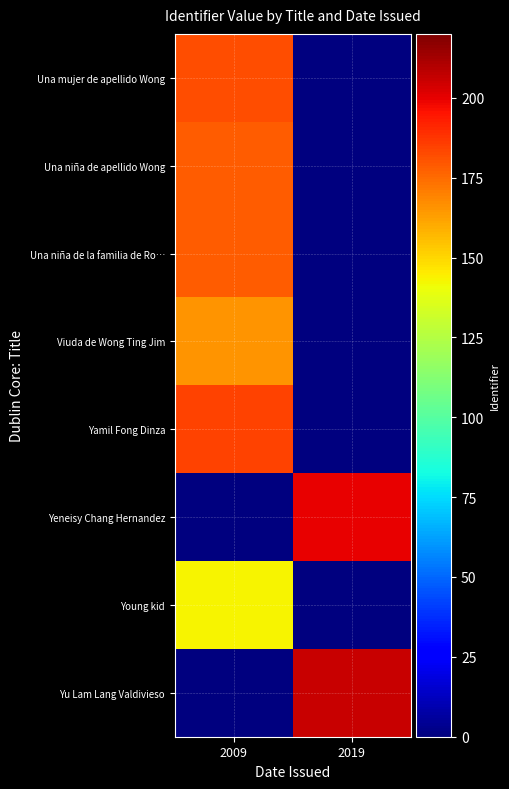

Count the number of categories in the chart.

2